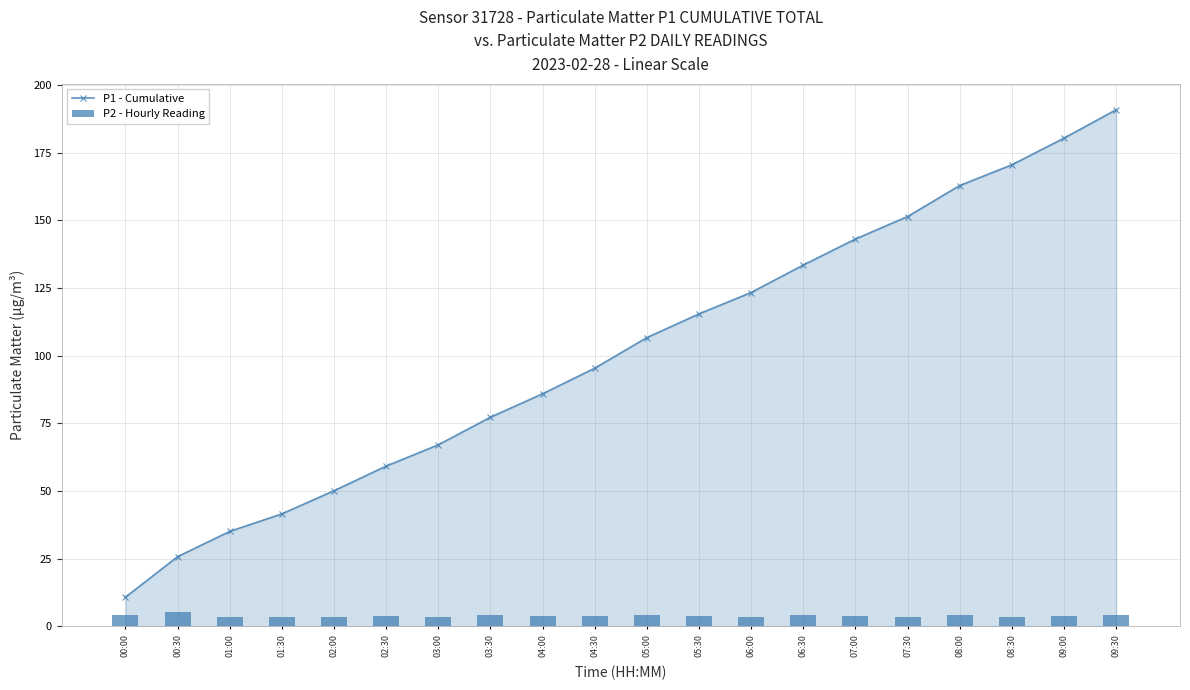

What is the difference between the maximum and minimum values in the P2 - Hourly Reading series?

1.9